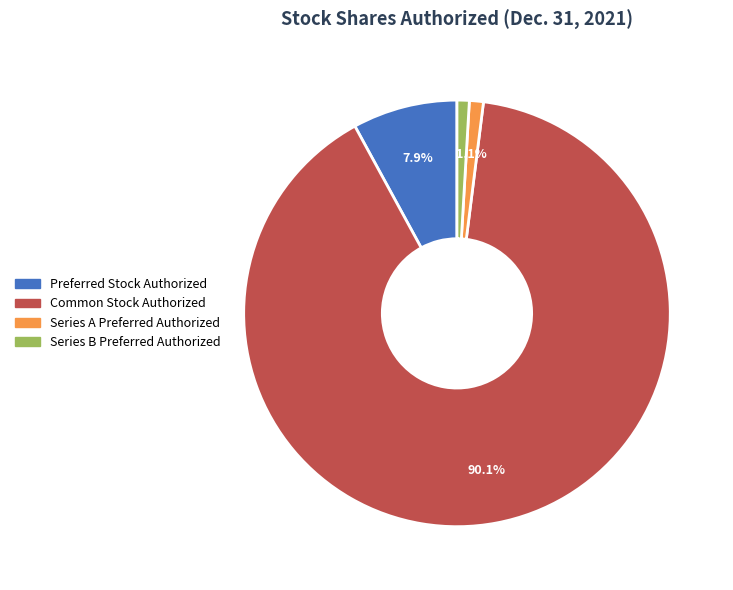

Which category has the biggest portion of the pie?

Common Stock Authorized